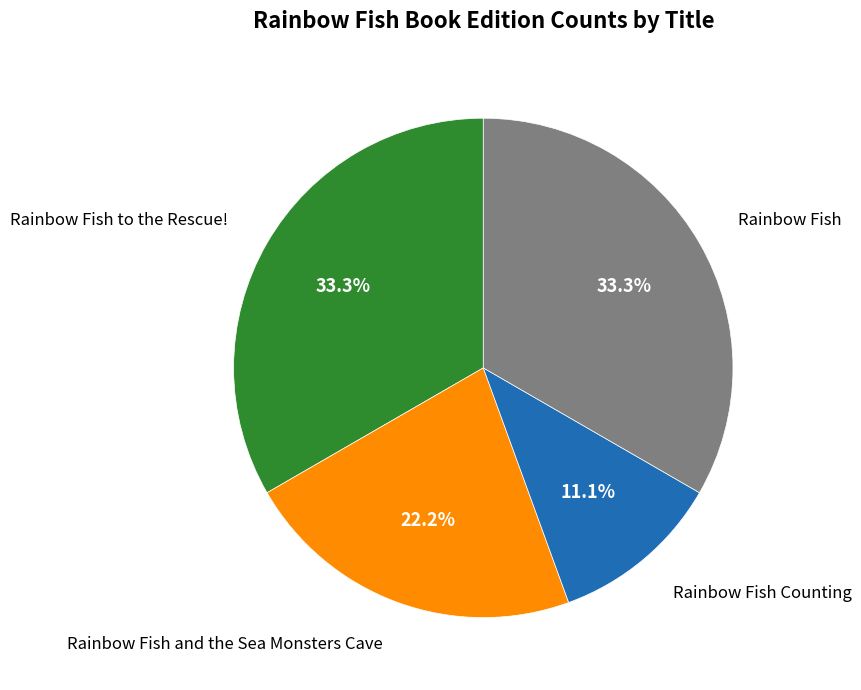

What is the ratio of the value at Rainbow Fish to the Rescue! to the value at Rainbow Fish?

1.0